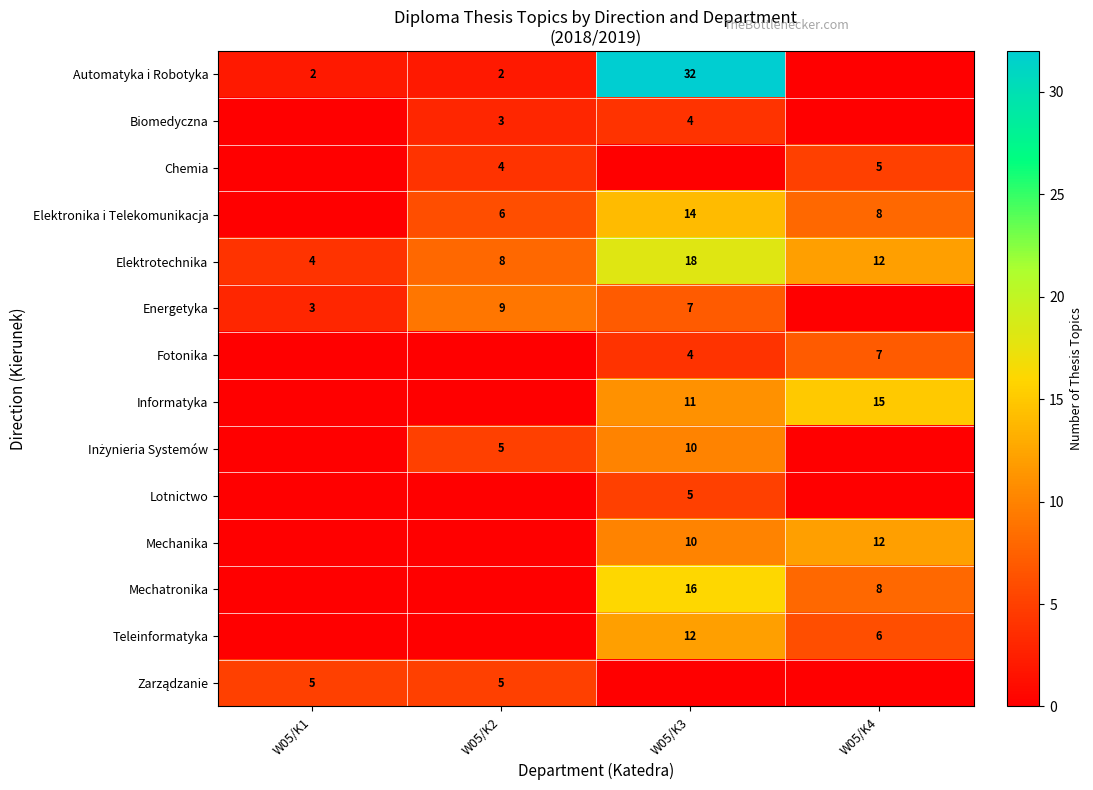

Where is Elektrotechnika nearest to the value 11?

W05/K4